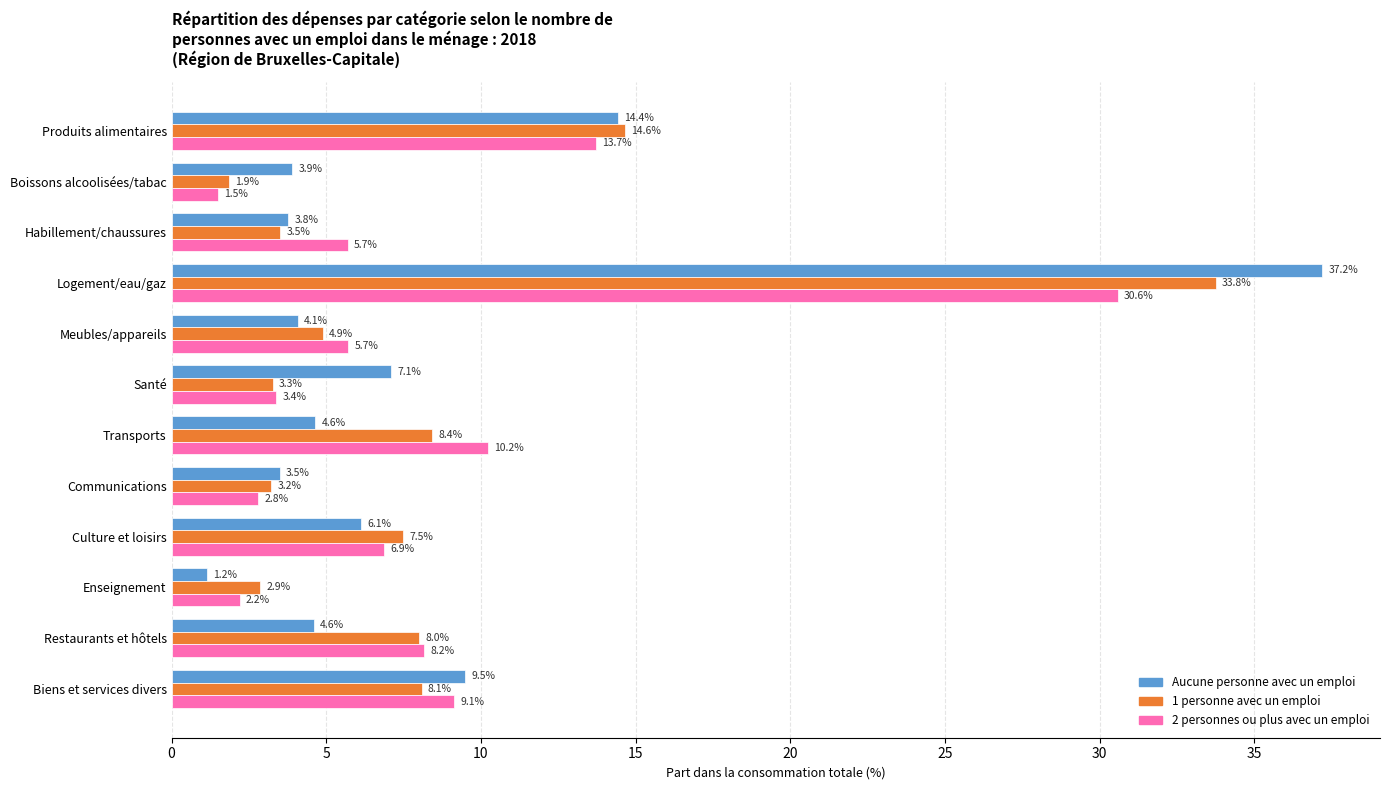

What is the minimum value for 1 personne avec un emploi?

1.9